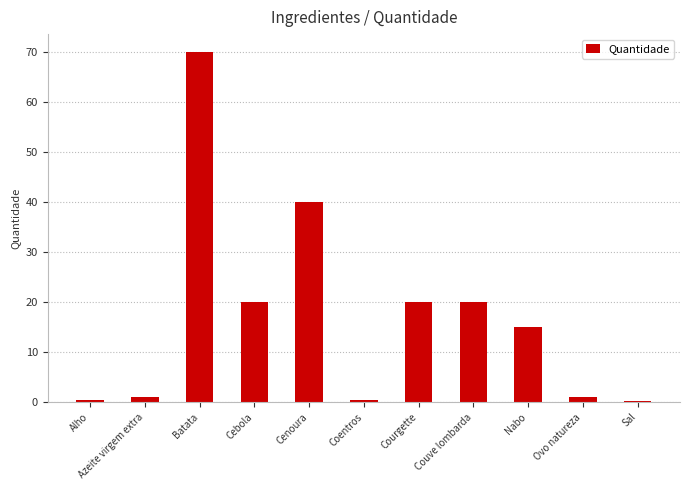

What is the sum of the values at Batata and Cenoura?

110.0